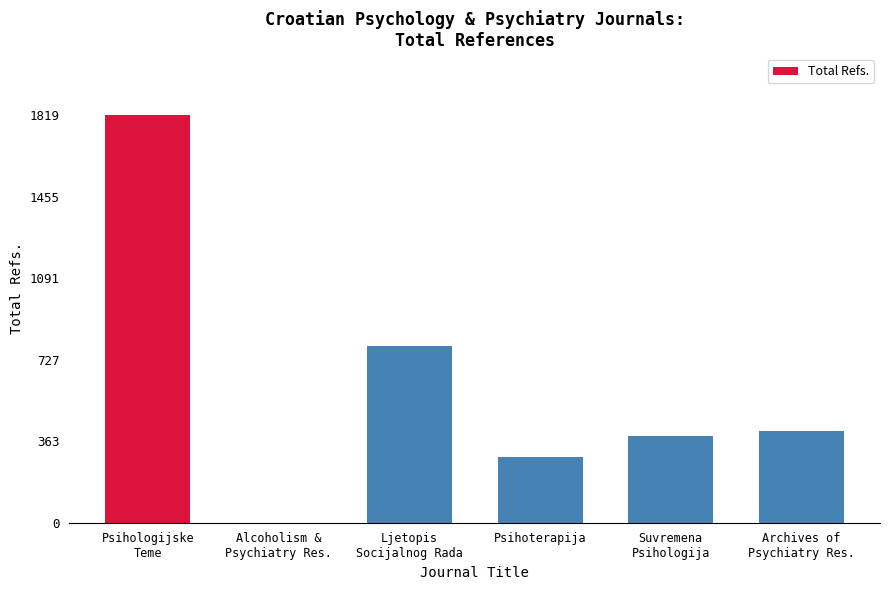

Where does the data first go above 410?

Psihologijske
Teme